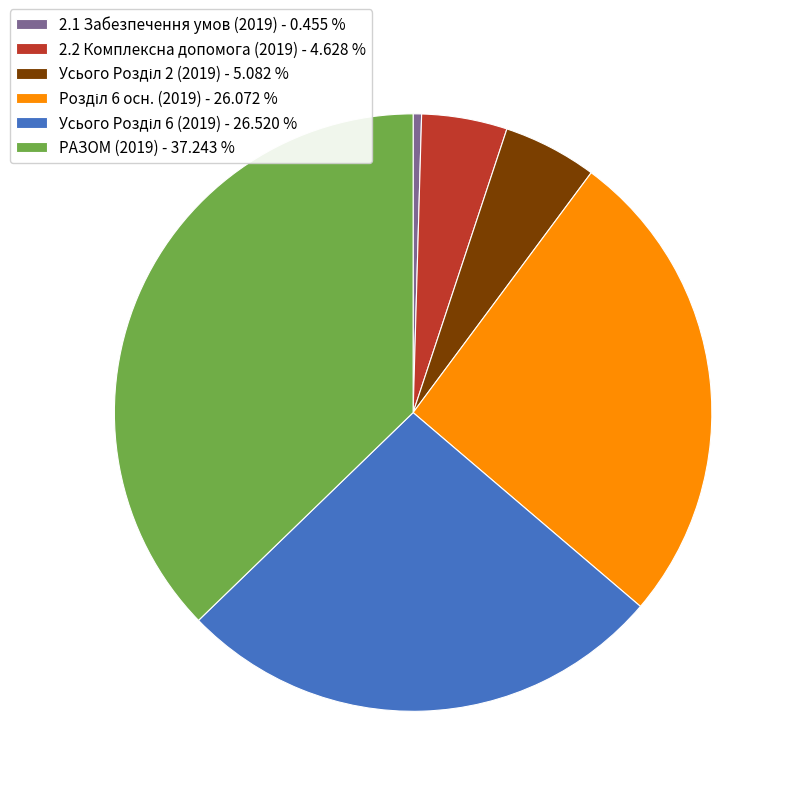

Is there a majority slice in this chart?

No